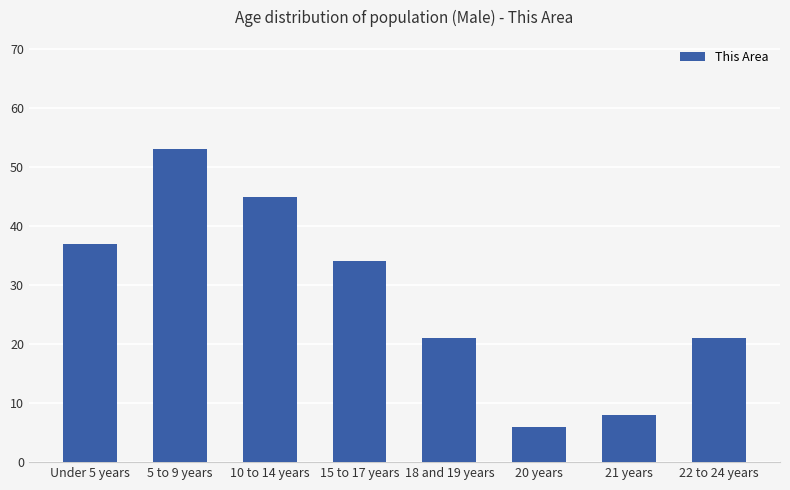

What is the change in value from 10 to 14 years to 18 and 19 years?

-24